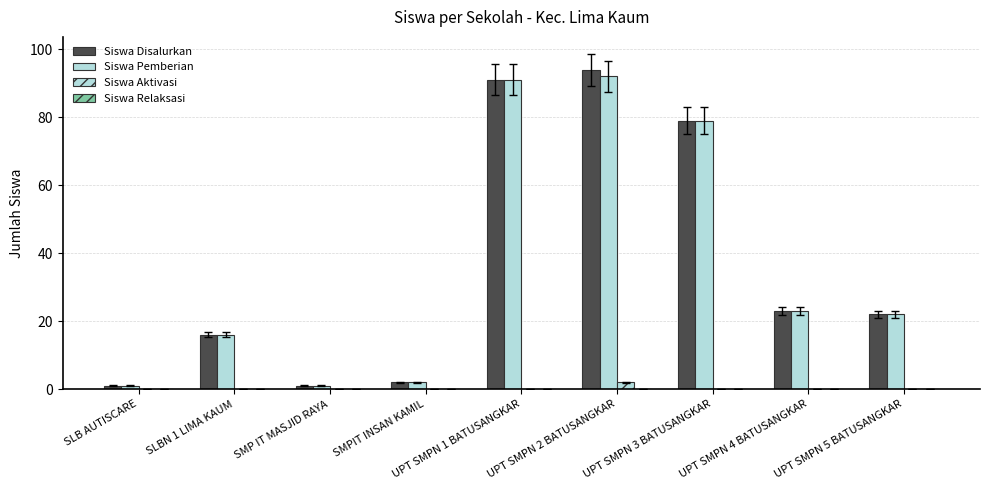

Which has a higher value, UPT SMPN 3 BATUSANGKAR or UPT SMPN 5 BATUSANGKAR?

UPT SMPN 3 BATUSANGKAR